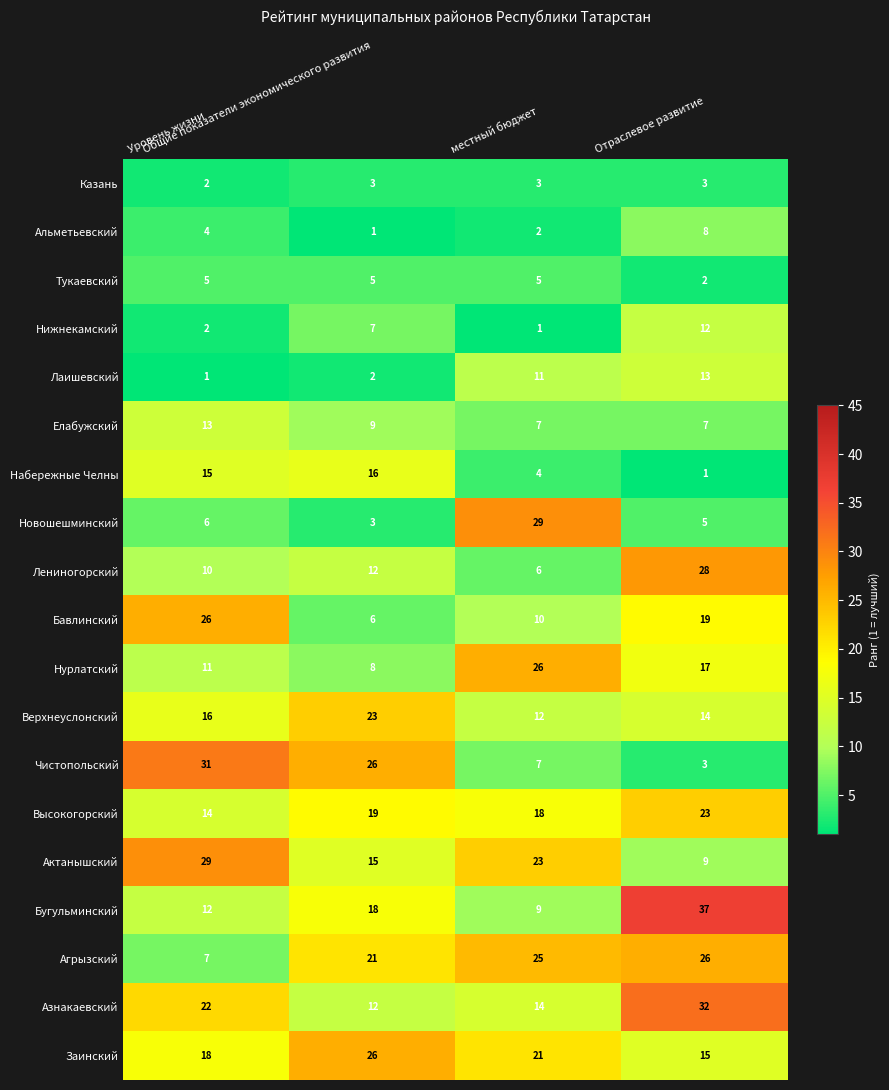

What is the greatest value displayed?

37